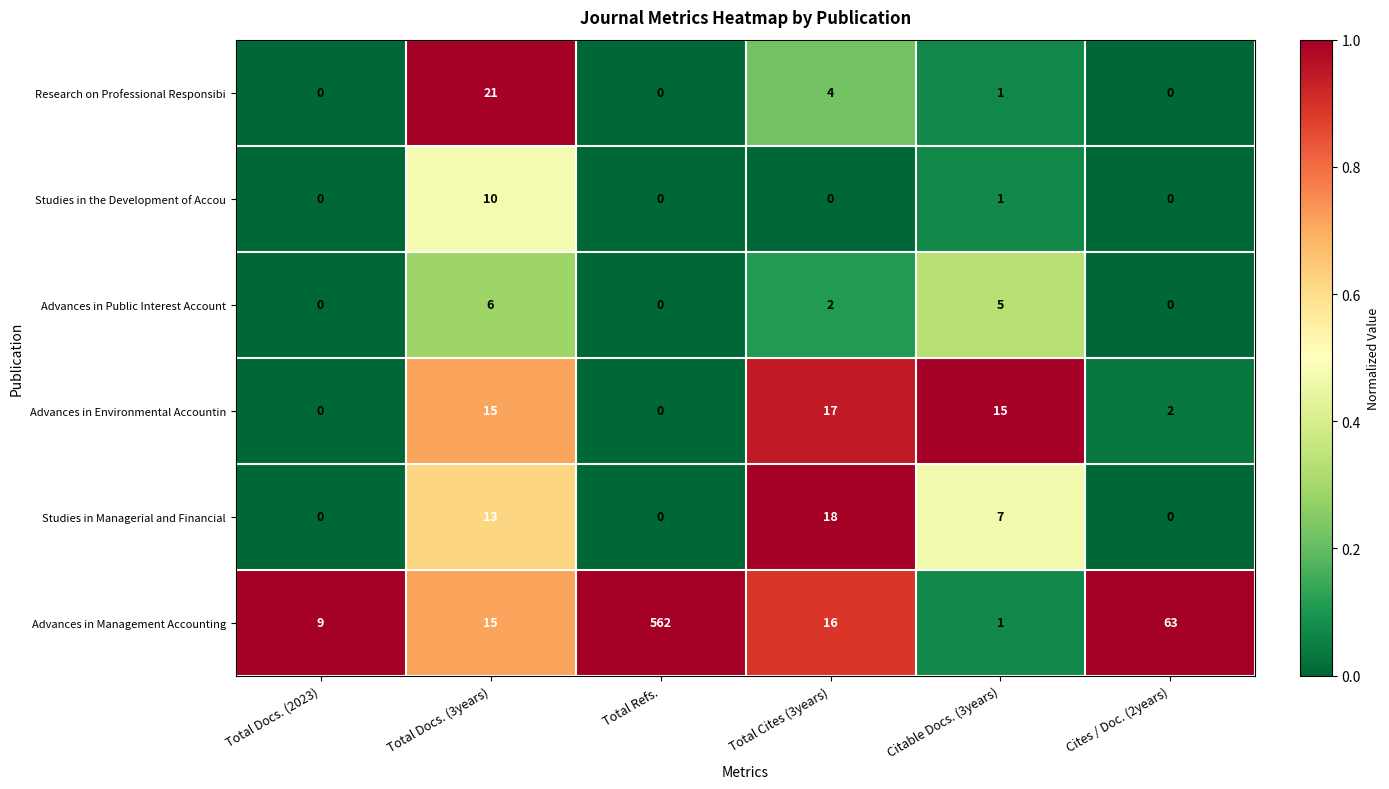

Is it true that Advances in Environmental Accountin equals 1 at Cites / Doc. (2years)?

False